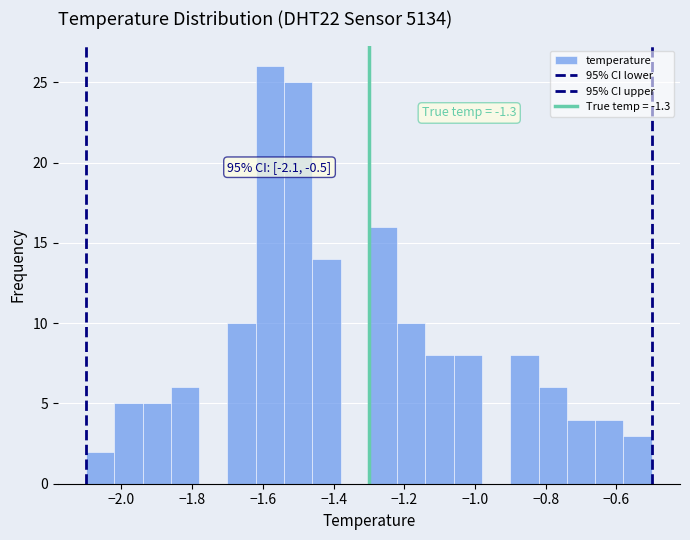

Which range on the x-axis has the tallest bar?

-1.62 to -1.54